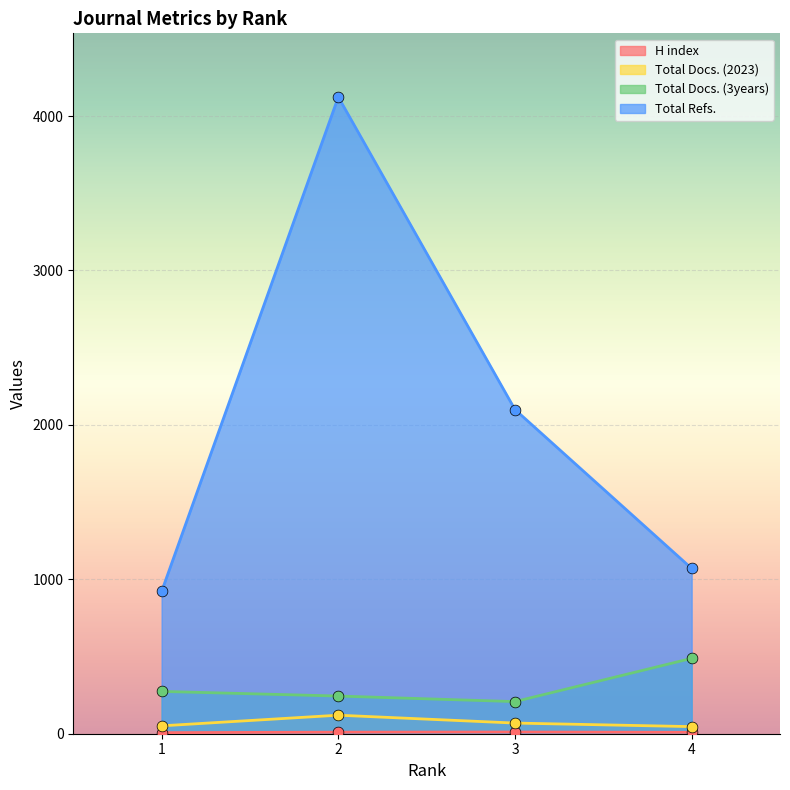

What are all the series names shown in the legend?

H index, Total Docs. (2023), Total Docs. (3years), Total Refs.